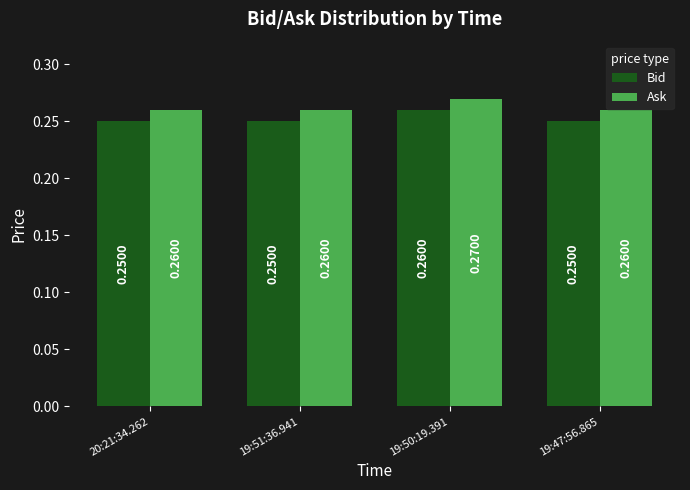

At which category is the sum across all series the highest?

19:50:19.391